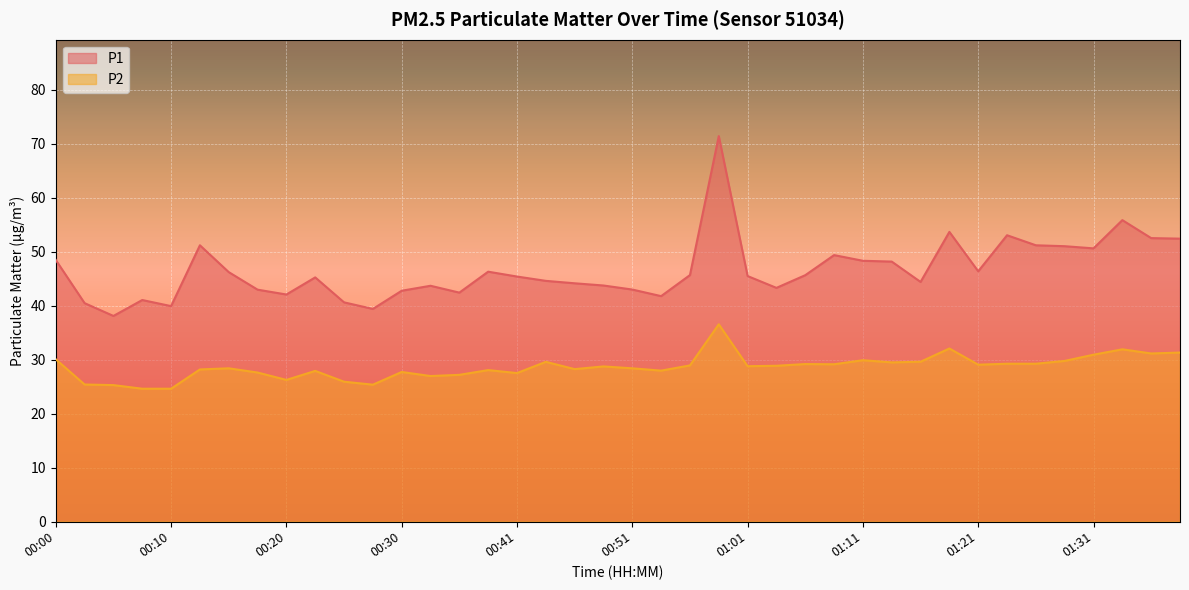

At which category is the sum across all series the highest?

00:58